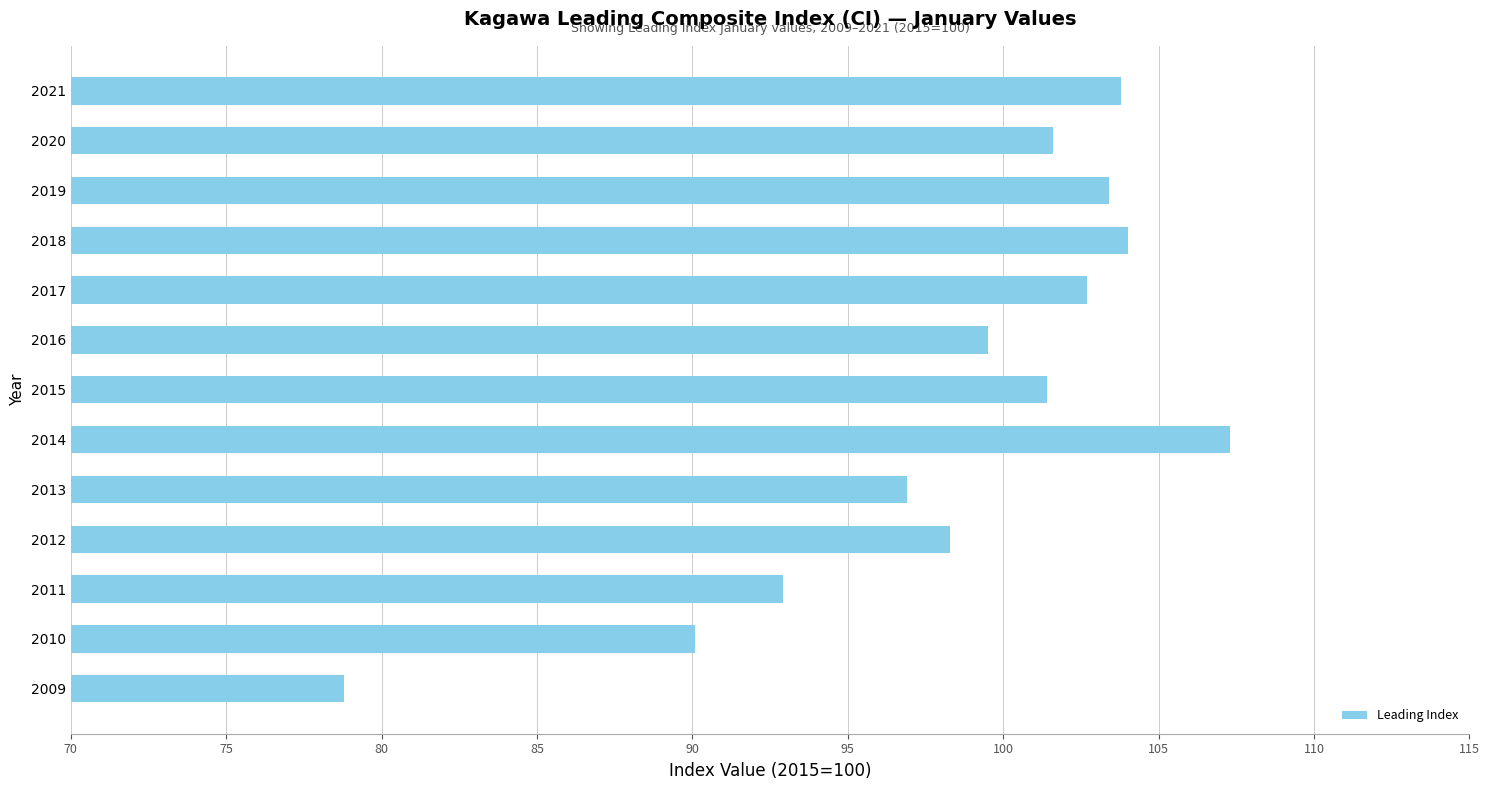

Count the number of categories in the chart.

13